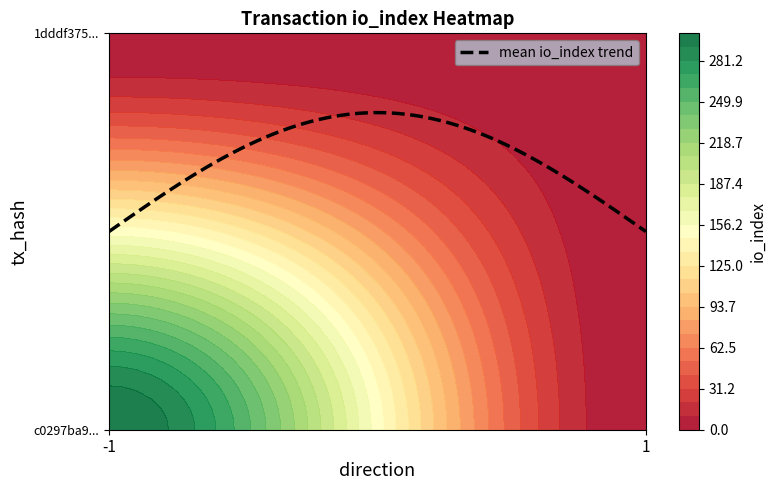

Count the c0297ba9ebbc44518a6dbb18a696b79a855d735 values in the range -1 to 302.

2